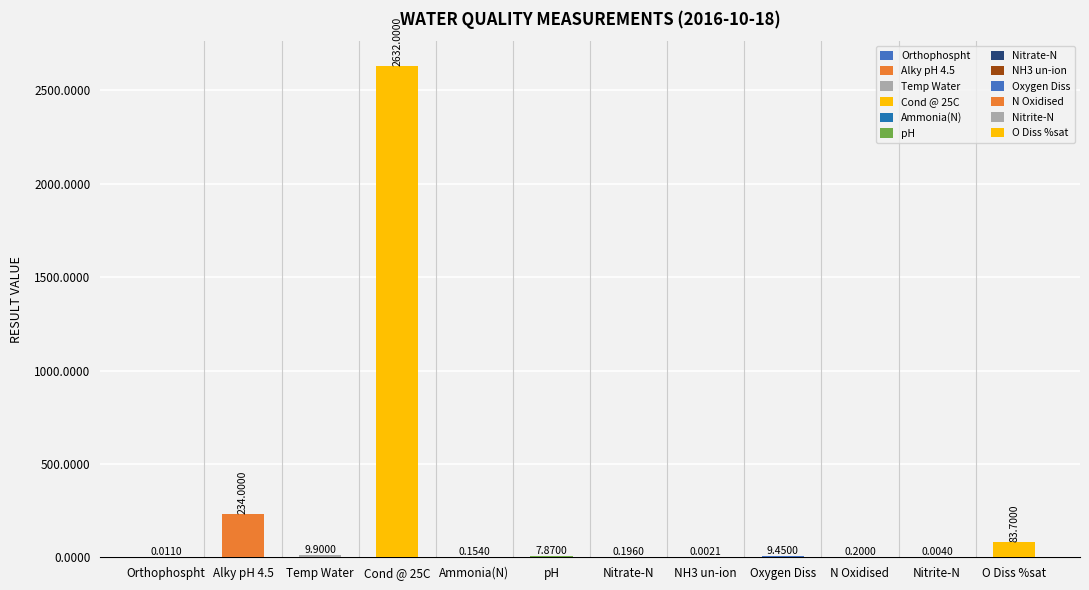

Between Cond @ 25C and Temp Water, which is larger?

Cond @ 25C